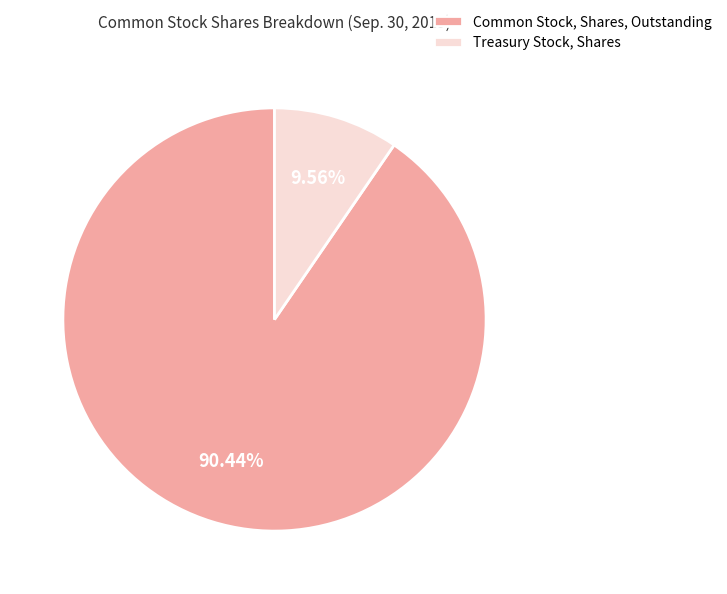

To the nearest percent, what portion does Common Stock, Shares, Outstanding represent?

90%